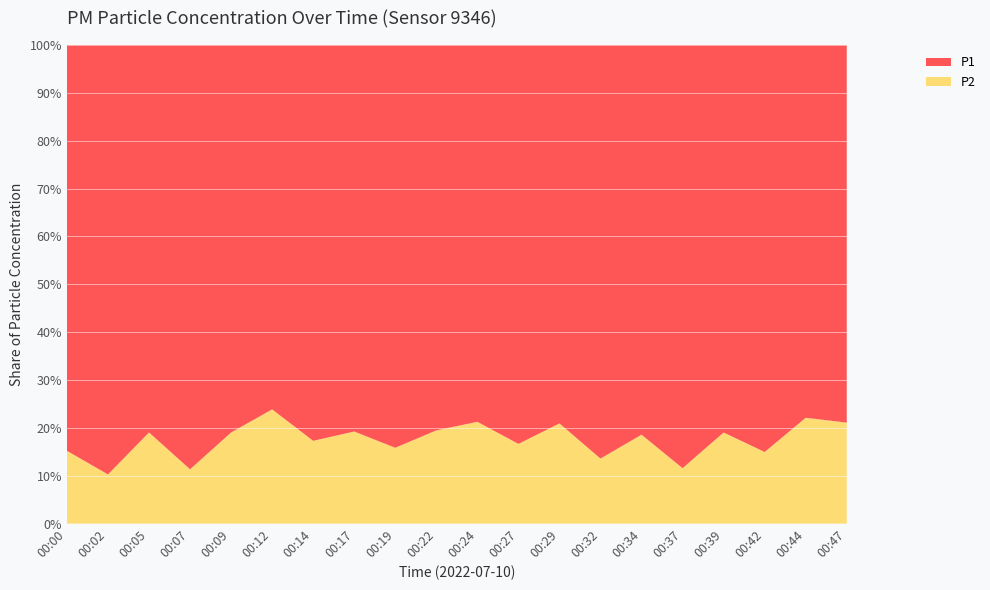

Reading left to right, list all the values displayed in this chart.

P1: 00:00=5.2	00:02=7.8	00:05=4.8	00:07=7.7	00:09=6.0	00:12=4.4	00:14=4.3	00:17=4.5	00:19=6.5	00:22=4.8	00:24=3.3	00:27=5.0	00:29=3.9	00:32=5.7	00:34=6.1	00:37=7.8	00:39=4.2	00:42=8.5	00:44=4.4	00:47=5.0
P2: 00:00=0.9	00:02=0.9	00:05=1.1	00:07=1.0	00:09=1.4	00:12=1.4	00:14=0.9	00:17=1.1	00:19=1.2	00:22=1.1	00:24=0.9	00:27=1.0	00:29=1.0	00:32=0.9	00:34=1.4	00:37=1.0	00:39=1.0	00:42=1.5	00:44=1.2	00:47=1.3